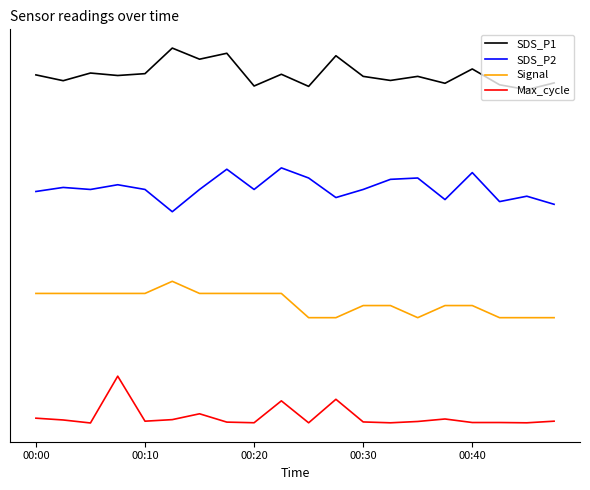

What are all the series names shown in the legend?

SDS_P1, SDS_P2, Signal, Max_cycle